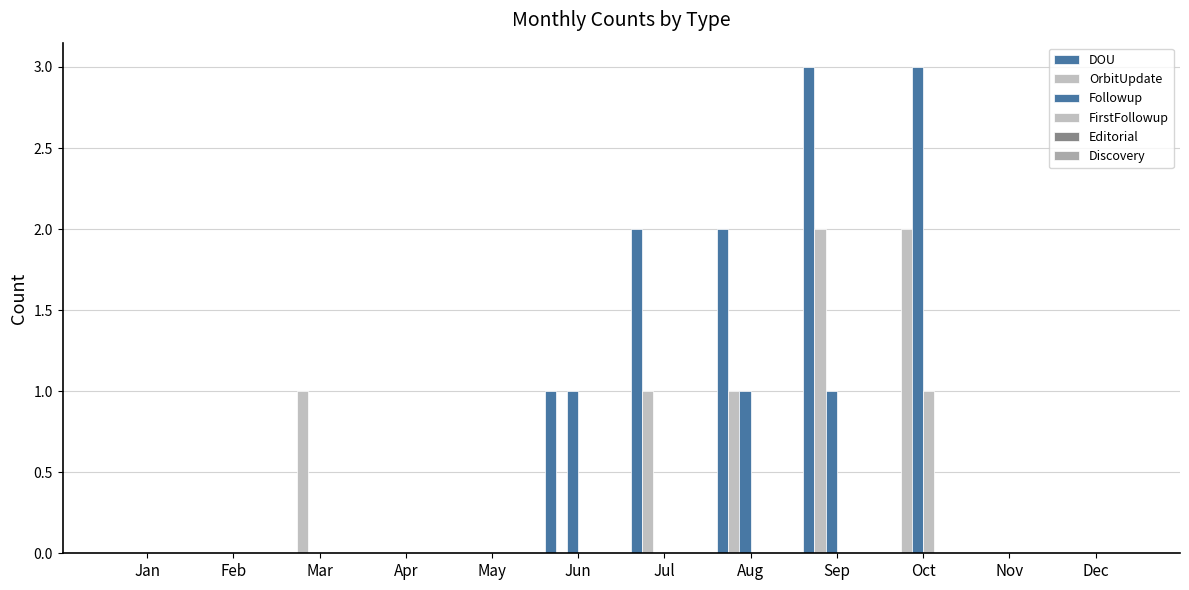

What is the total value across all series at Sep?

6